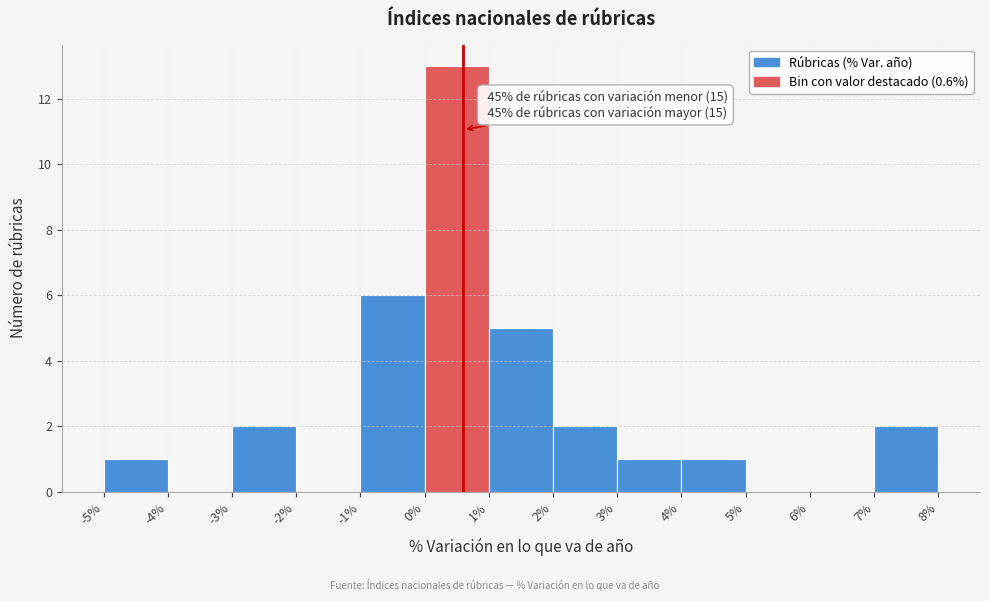

Over which range of the x-axis is the bar tallest?

0% to 1%